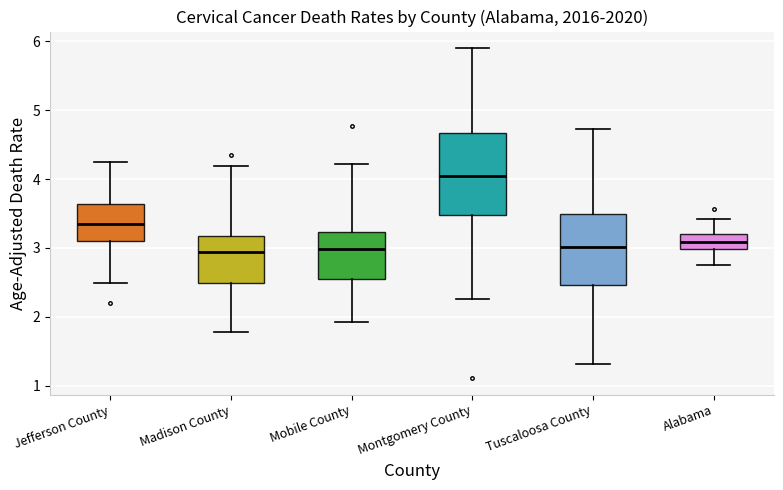

Where does the lower whisker of the box for Montgomery County end on the y-axis? The values are not printed on the chart, so give them approximately, as read against the axis.

2.3